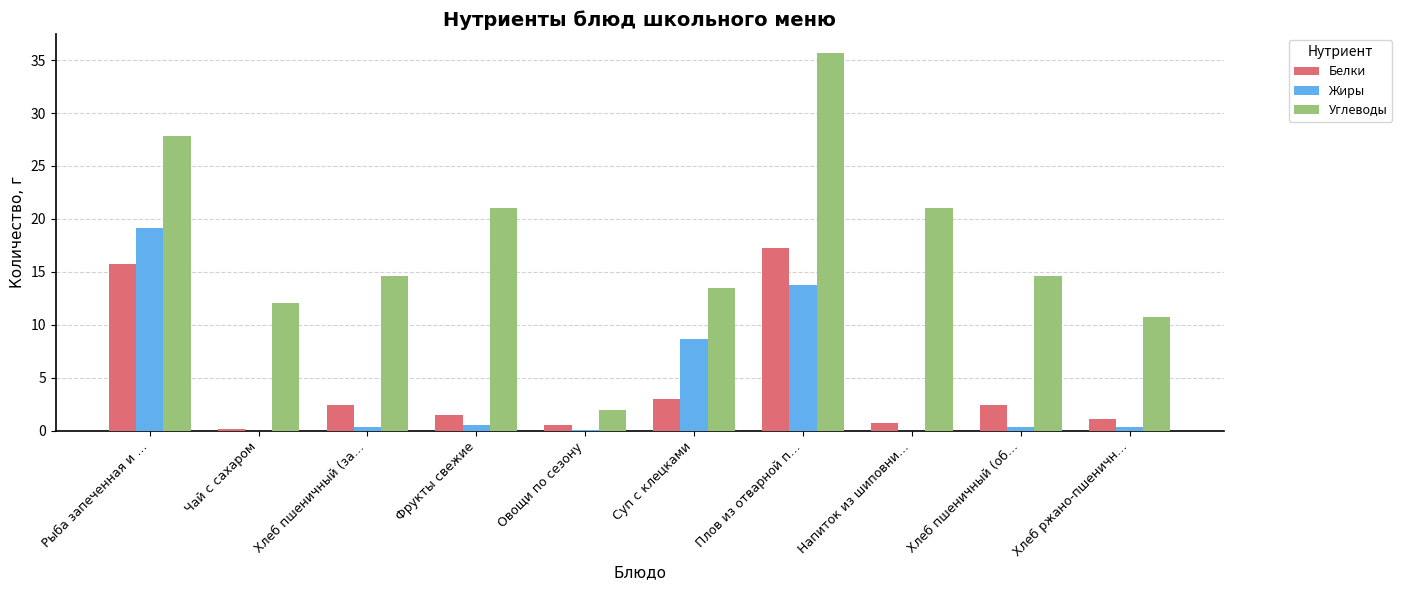

At which category is the sum across all series the highest?

Плов из отварной п…